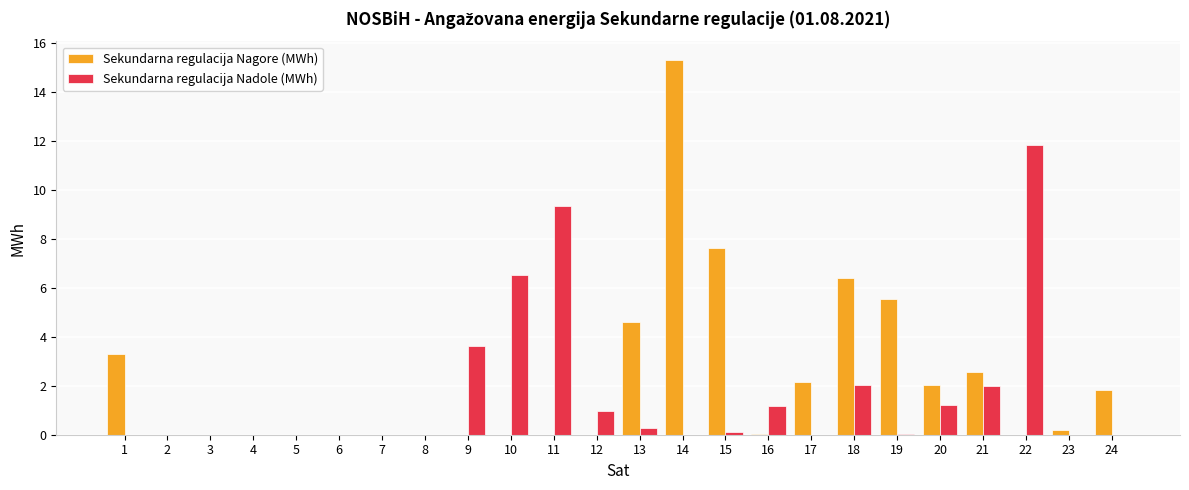

Between 1 and 21, which series saw the biggest shift?

Sekundarna regulacija Nadole (MWh)